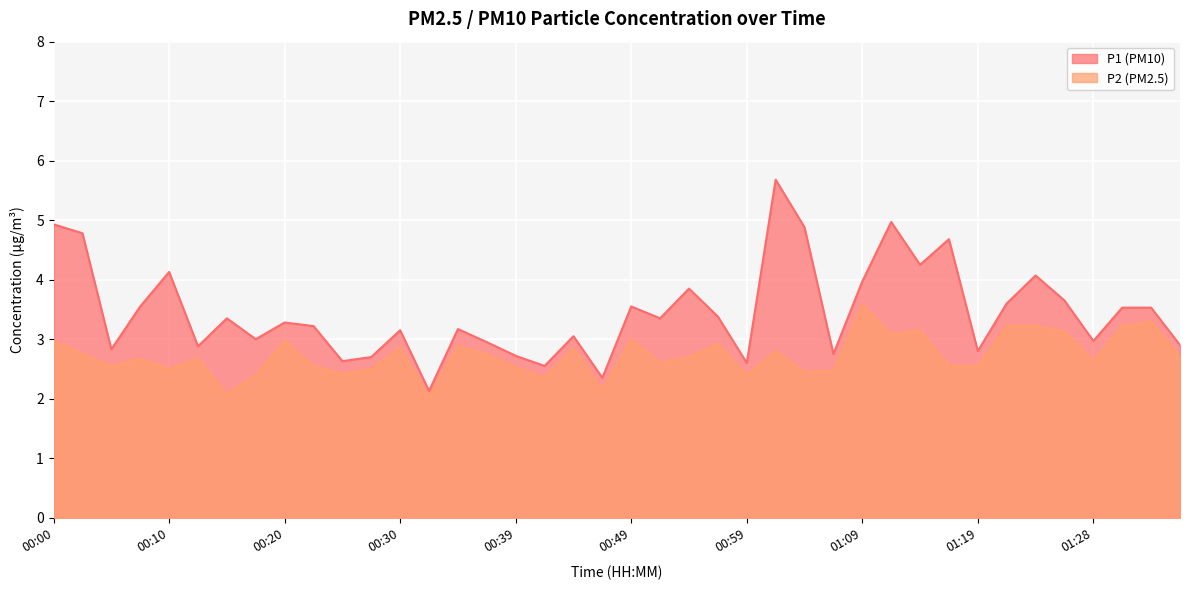

Where does the P1 series first go above 3?

00:00